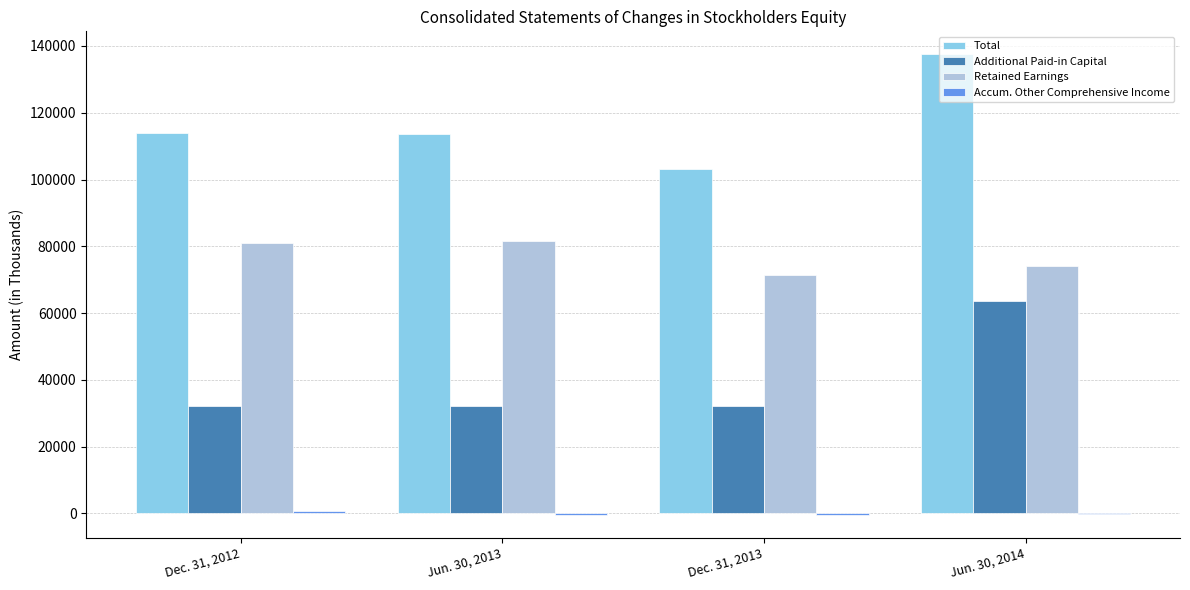

At which label does Additional Paid-in Capital reach its peak?

Jun. 30, 2014